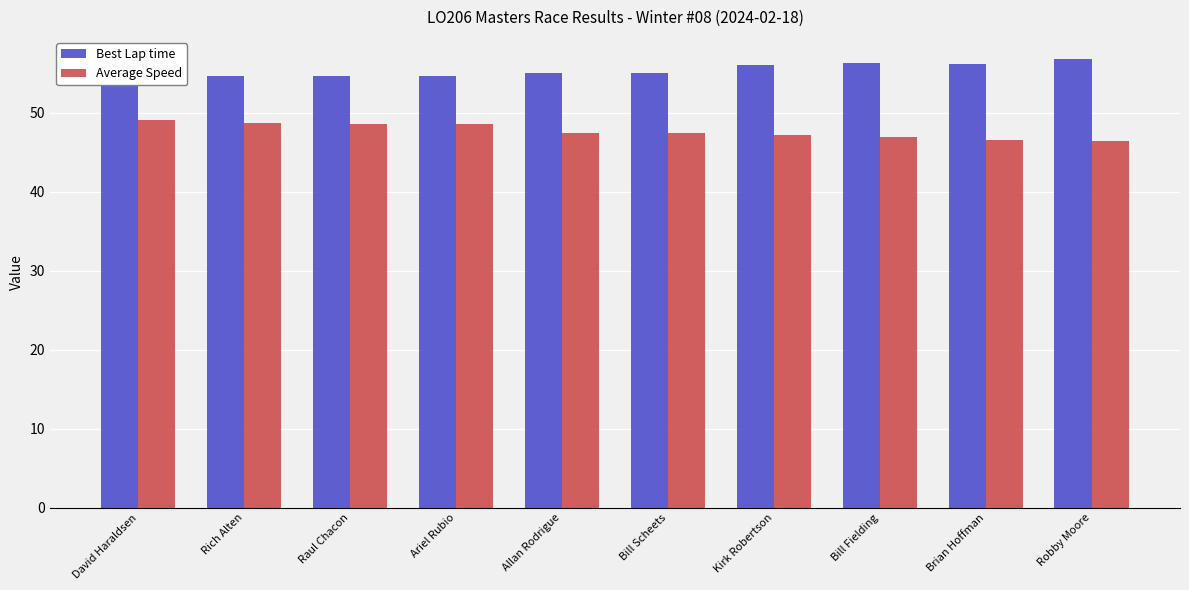

Which label corresponds to the smallest value in the chart?

Robby Moore